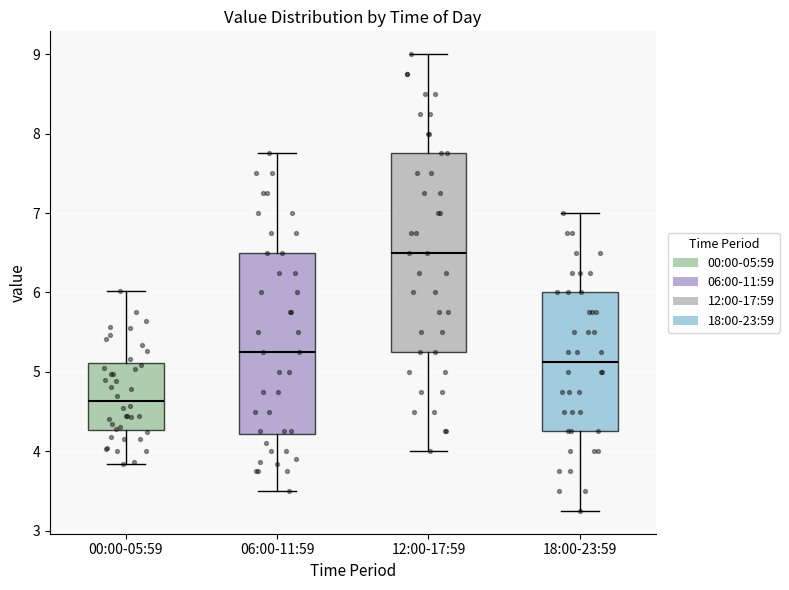

Reading left to right, read every box against the y-axis: the position of its median line, the range the box covers, and the ends of its whiskers. The values are not printed on the chart, so give them approximately, as read against the axis.

00:00-05:59: median 4.6, box 4.3 to 5.1, whiskers 3.8 to 6.0
06:00-11:59: median 5.3, box 4.2 to 6.5, whiskers 3.5 to 7.8
12:00-17:59: median 6.5, box 5.3 to 7.8, whiskers 4.0 to 9.0
18:00-23:59: median 5.1, box 4.3 to 6.0, whiskers 3.3 to 7.0